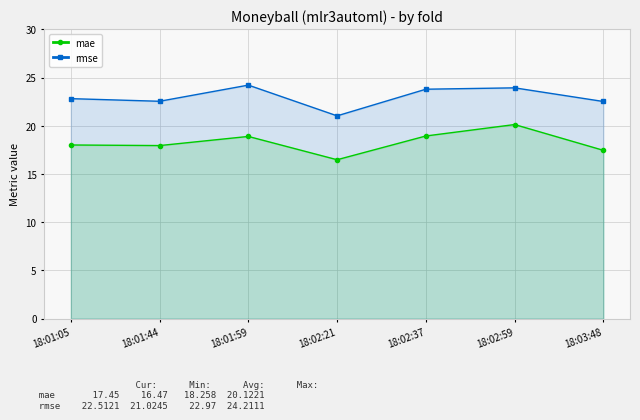

What is the difference between the maximum and second lowest values in the mae series?

2.7